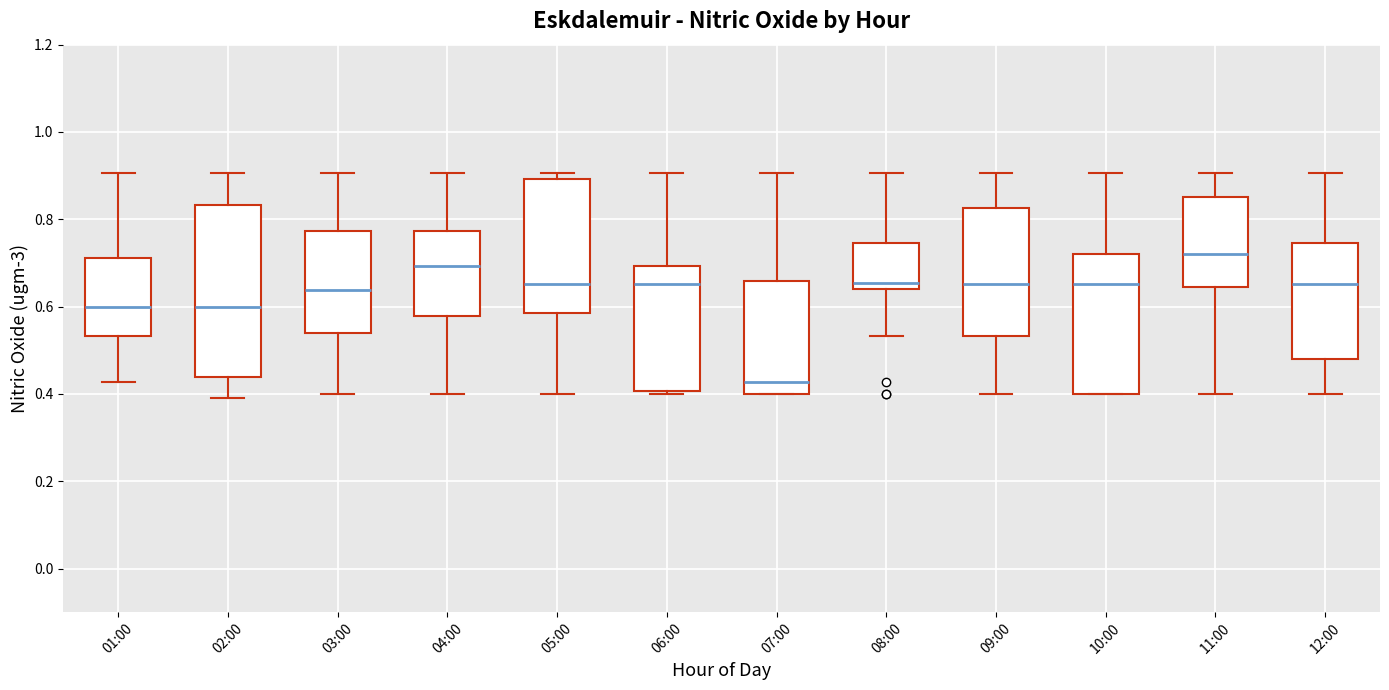

Where is the lower edge of the box for 03:00 on the y-axis? The values are not printed on the chart, so give them approximately, as read against the axis.

0.54